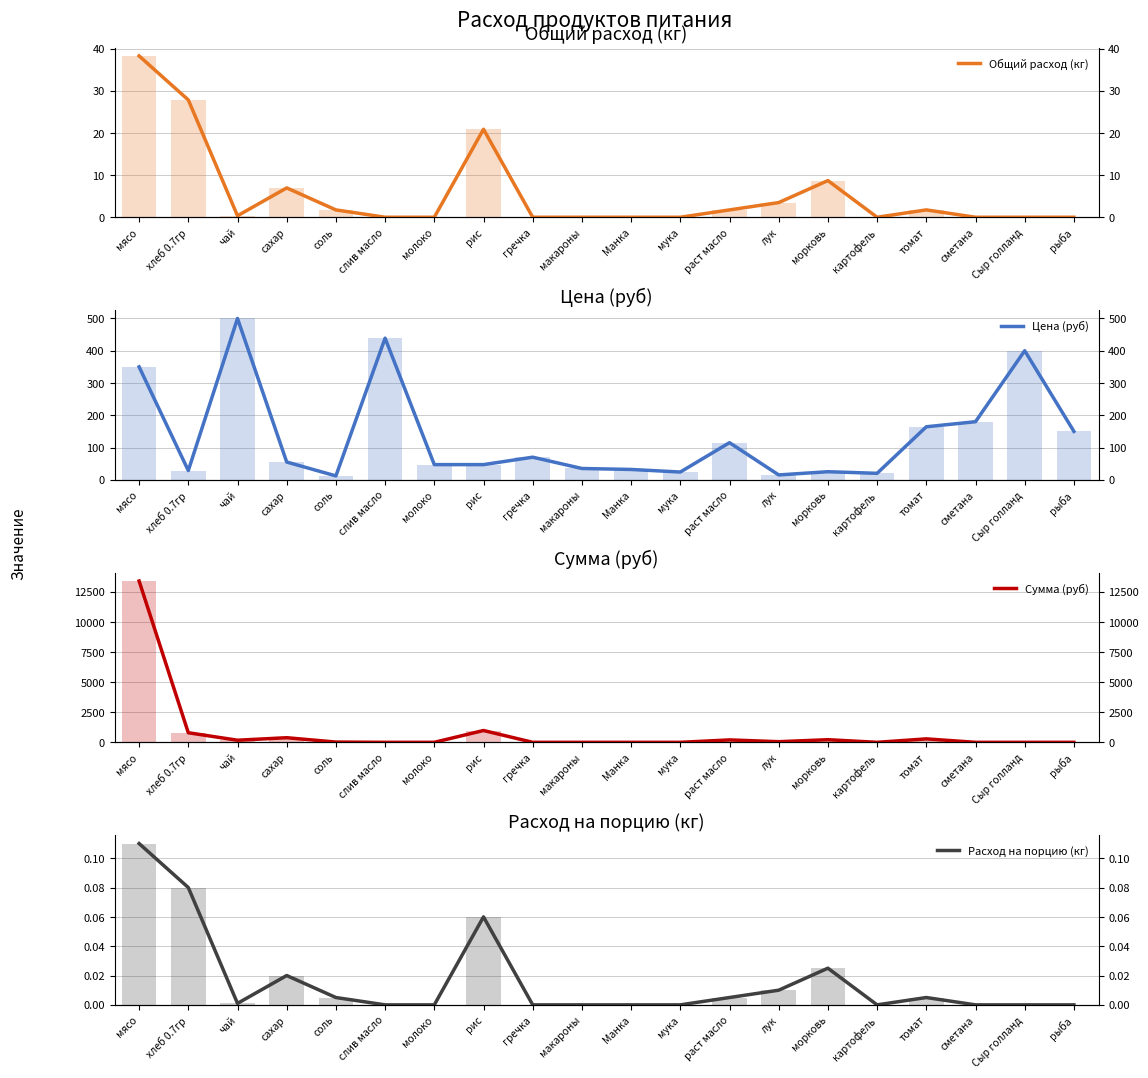

What is the label of the 6th bar from the left?

слив масло